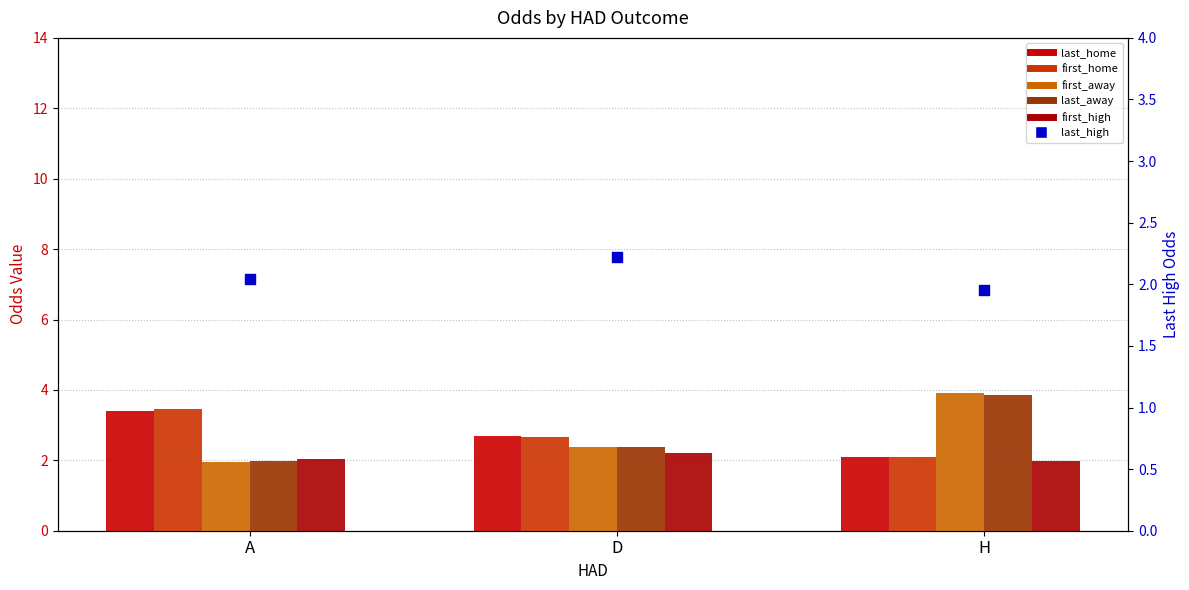

What is the total value across all series at D?

14.5